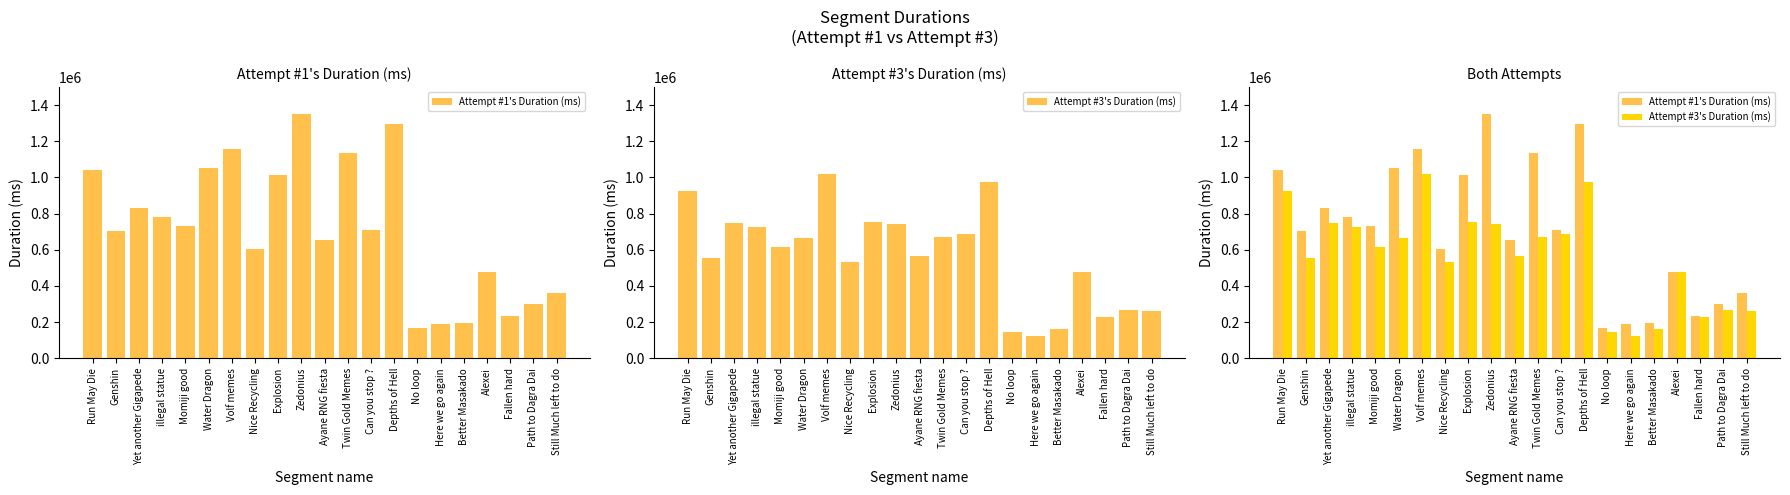

What is the minimum value shown in the chart?

123168